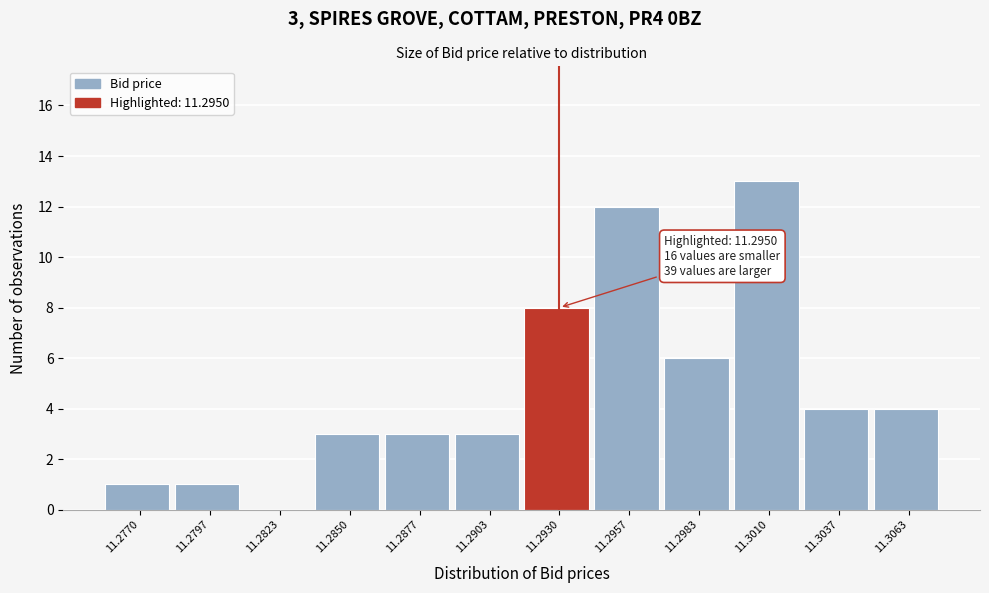

Reading right to left, list all the values displayed in this chart.

11.3063=4	11.3037=4	11.3010=13	11.2983=6	11.2957=12	11.2930=8	11.2903=3	11.2877=3	11.2850=3	11.2823=0	11.2797=1	11.2770=1